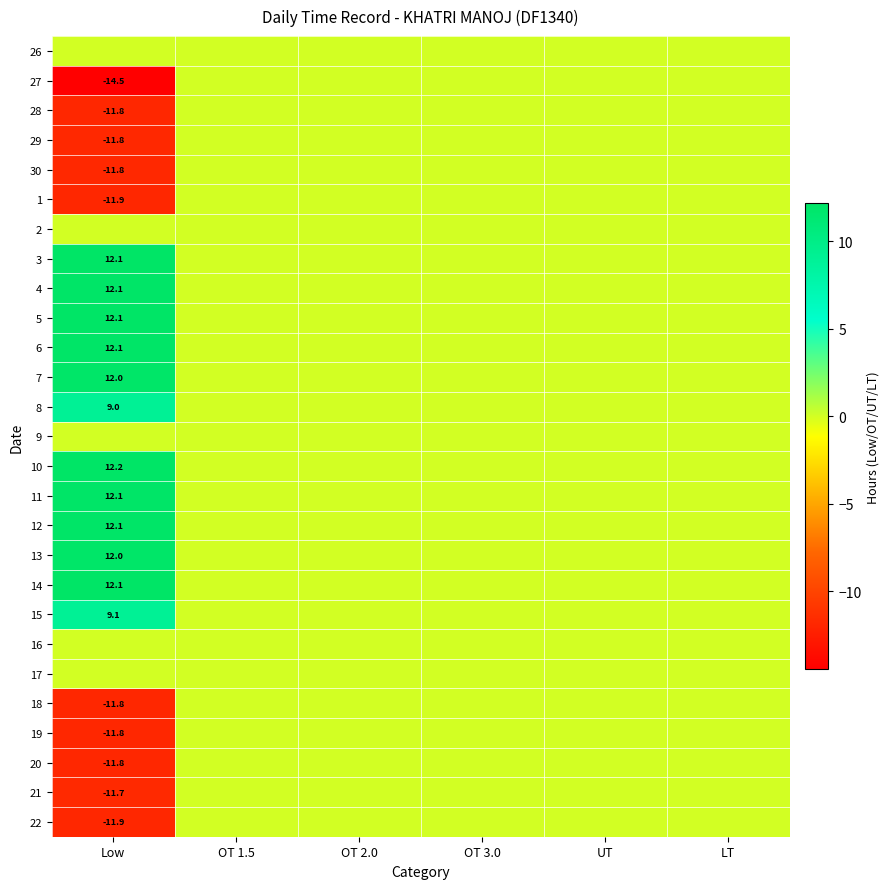

At how many categories does at least one series exceed 12?

1